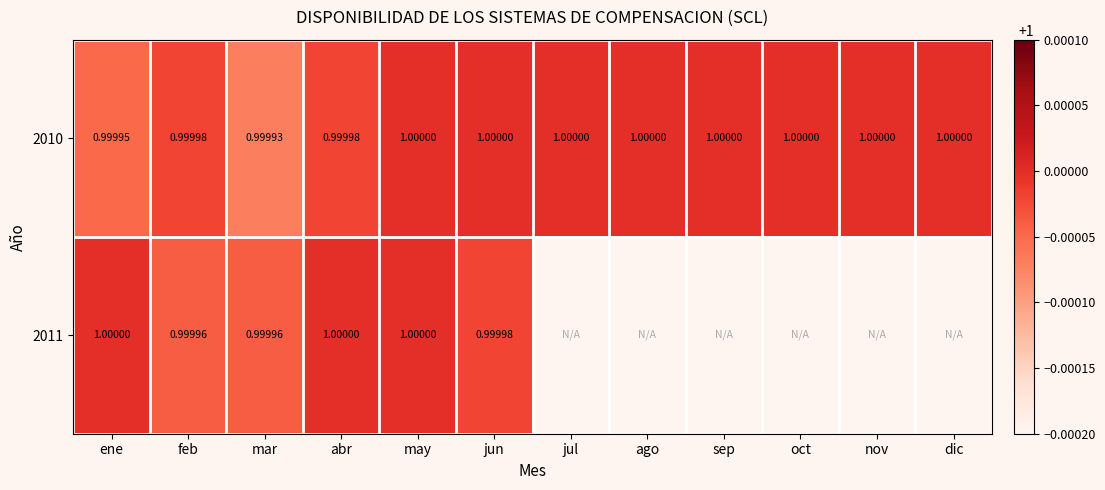

What is the greatest value displayed?

1.0